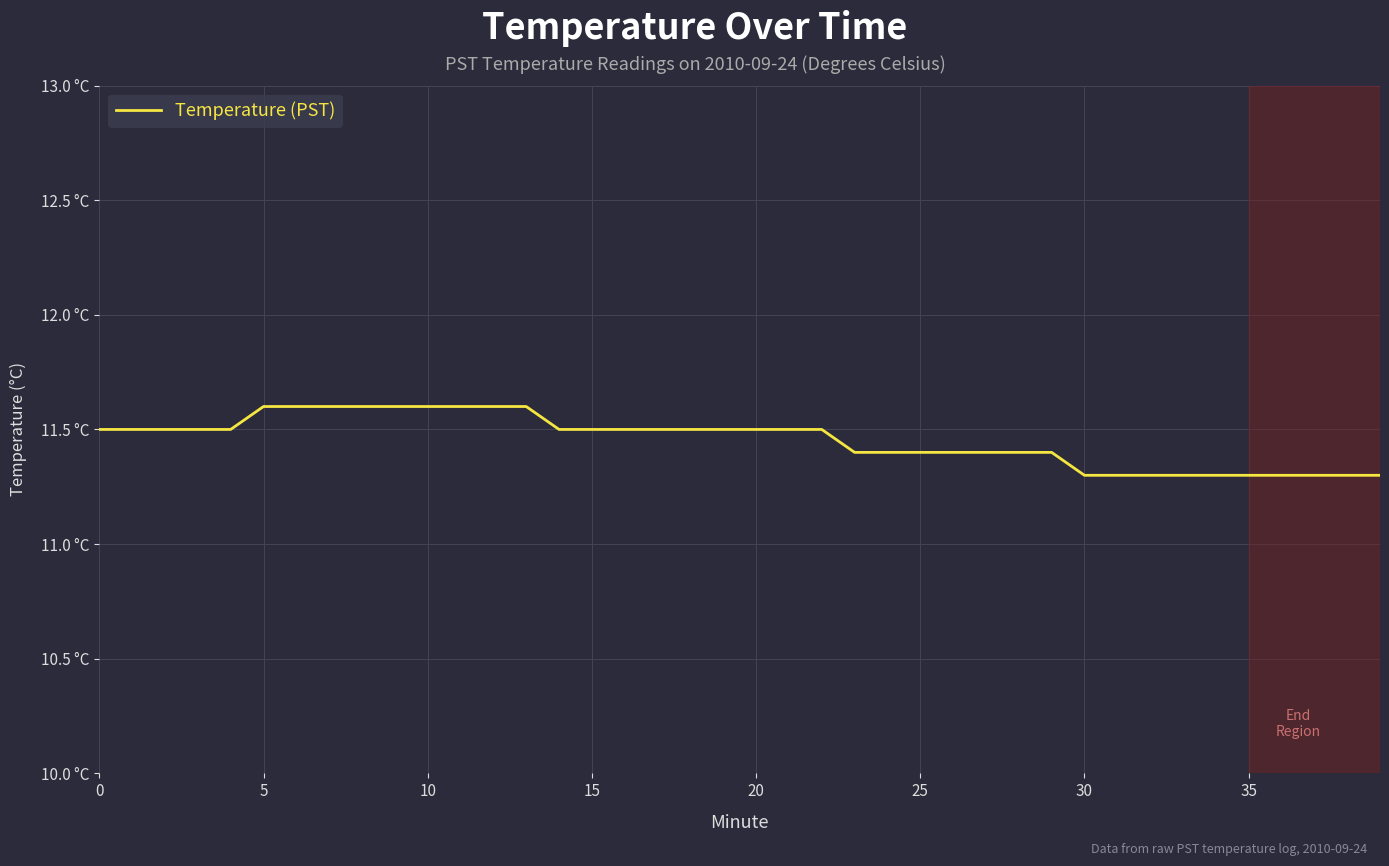

What is the sum of all values?

458.2